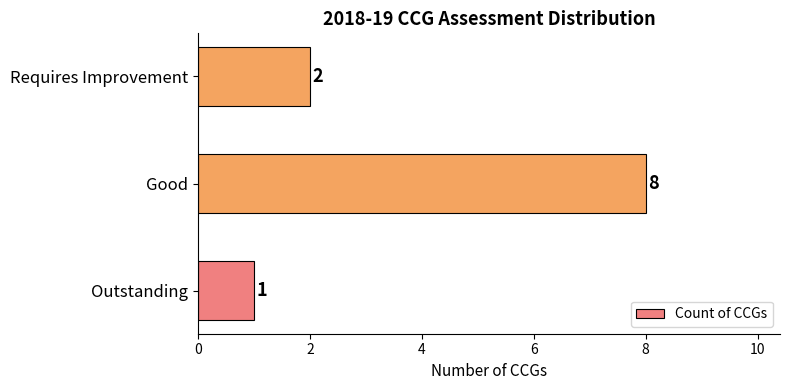

Rank the categories by value from highest to lowest.

Good, Requires Improvement, Outstanding